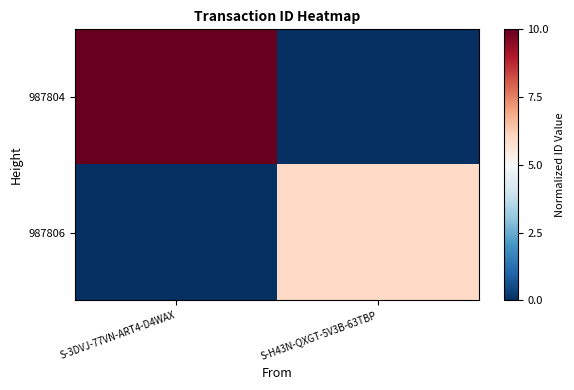

Which label corresponds to the smallest value in the chart?

S-H43N-QXGT-5V3B-63TBP